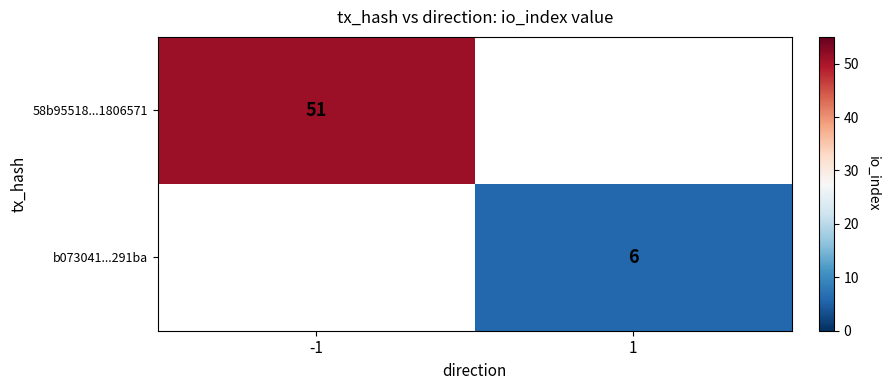

True or false: b073041...291ba has a value of 10 at 1.

False